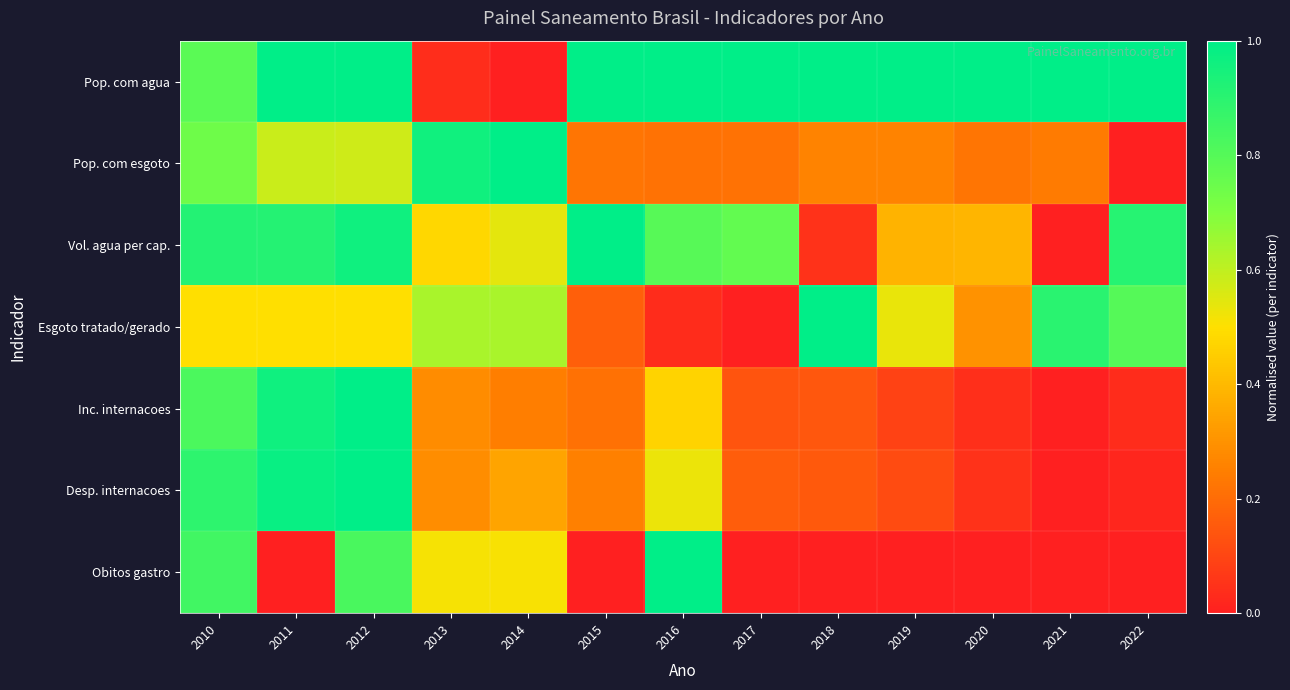

Reading left to right, what are all the values shown in this chart?

Pop. com agua: 2010=0.8	2011=1.0	2012=1.0	2013=0.0	2014=0.0	2015=1.0	2016=1.0	2017=1.0	2018=1.0	2019=1.0	2020=1.0	2021=1.0	2022=1.0
Pop. com esgoto: 2010=0.7	2011=0.6	2012=0.6	2013=1.0	2014=1.0	2015=0.2	2016=0.2	2017=0.2	2018=0.3	2019=0.3	2020=0.2	2021=0.2	2022=0.0
Vol. agua per cap.: 2010=0.9	2011=0.9	2012=1.0	2013=0.5	2014=0.5	2015=1.0	2016=0.8	2017=0.8	2018=0.1	2019=0.4	2020=0.4	2021=0.0	2022=0.9
Esgoto tratado/gerado: 2010=0.5	2011=0.5	2012=0.5	2013=0.6	2014=0.6	2015=0.2	2016=0.0	2017=0.0	2018=1.0	2019=0.5	2020=0.3	2021=0.9	2022=0.8
Inc. internacoes: 2010=0.8	2011=1.0	2012=1.0	2013=0.3	2014=0.2	2015=0.2	2016=0.5	2017=0.1	2018=0.1	2019=0.1	2020=0.0	2021=0.0	2022=0.0
Desp. internacoes: 2010=0.9	2011=1.0	2012=1.0	2013=0.3	2014=0.3	2015=0.3	2016=0.5	2017=0.2	2018=0.2	2019=0.1	2020=0.0	2021=0.0	2022=0.0
Obitos gastro: 2010=0.8	2011=0.0	2012=0.8	2013=0.5	2014=0.5	2015=0.0	2016=1.0	2017=0.0	2018=0.0	2019=0.0	2020=0.0	2021=0.0	2022=0.0